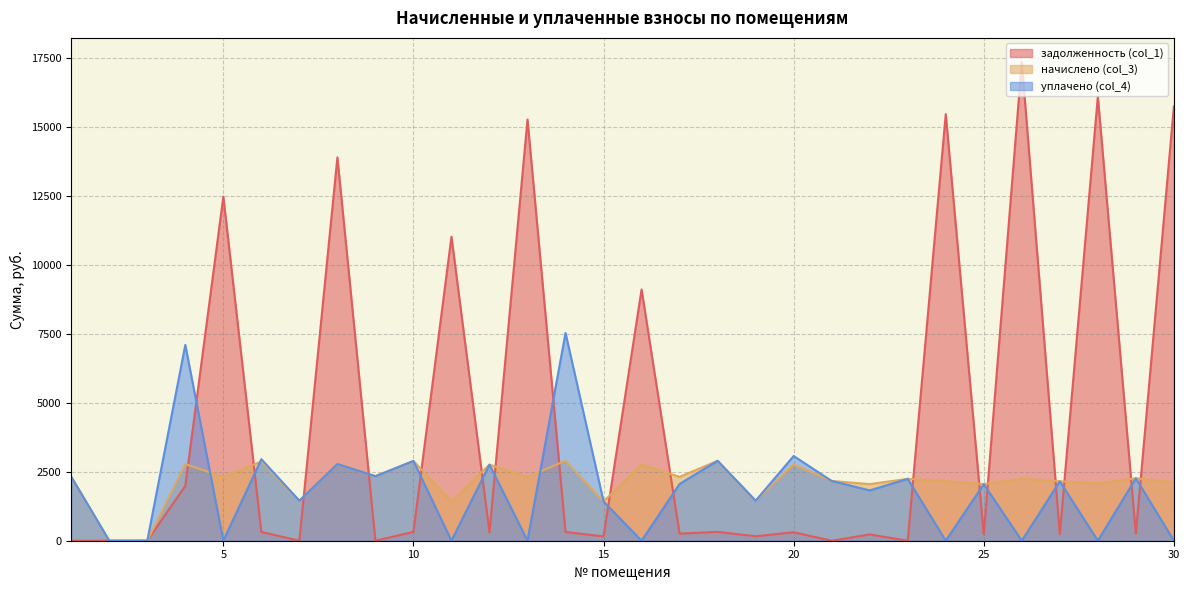

What is the difference between the начислено (col_3) values at 16 and 23?

519.9